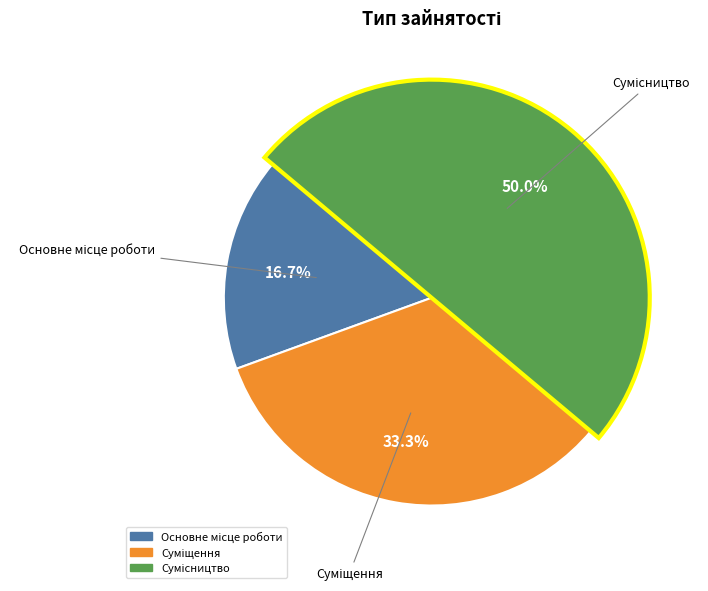

The Суміщення slice represents 45% of the pie. True or false?

False